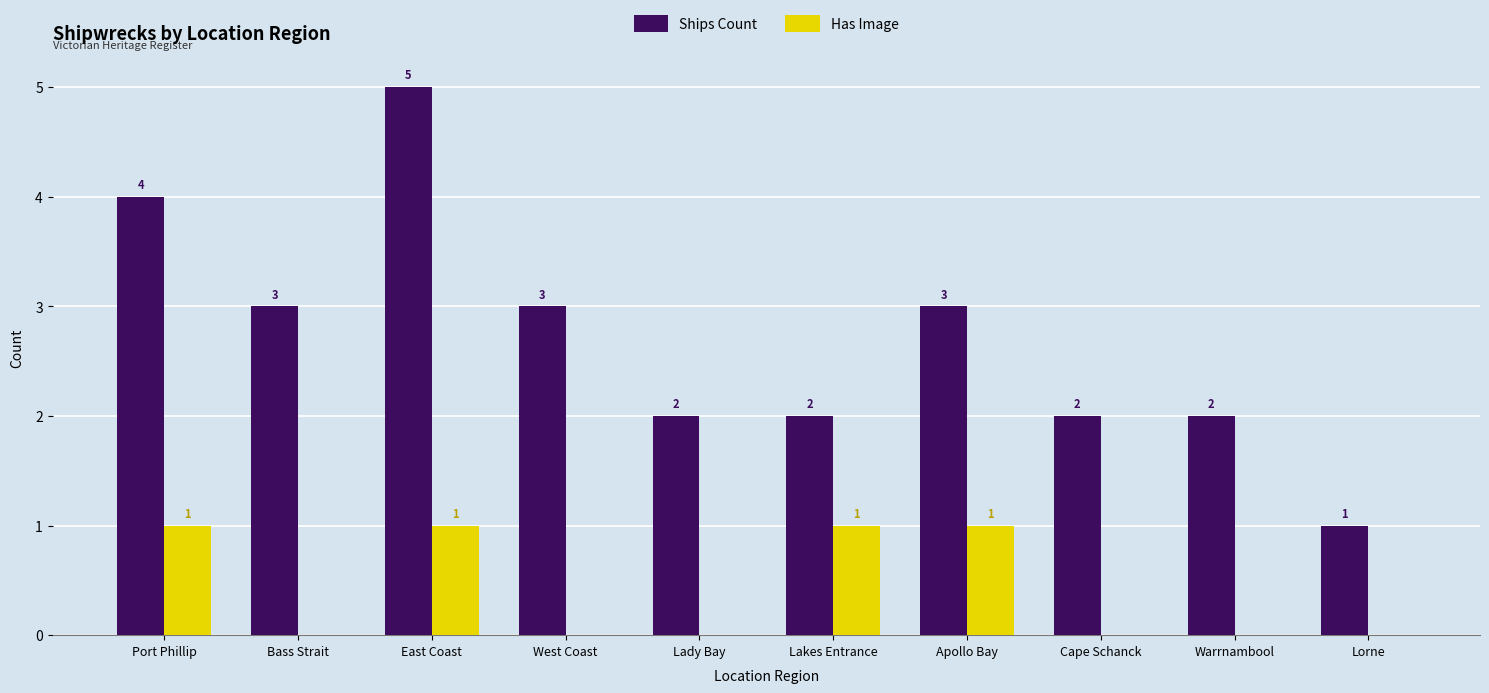

Reading left to right, list all the values displayed in this chart.

Ships Count: 4	3	5	3	2	2	3	2	2	1
Has Image: 1	0	1	0	0	1	1	0	0	0